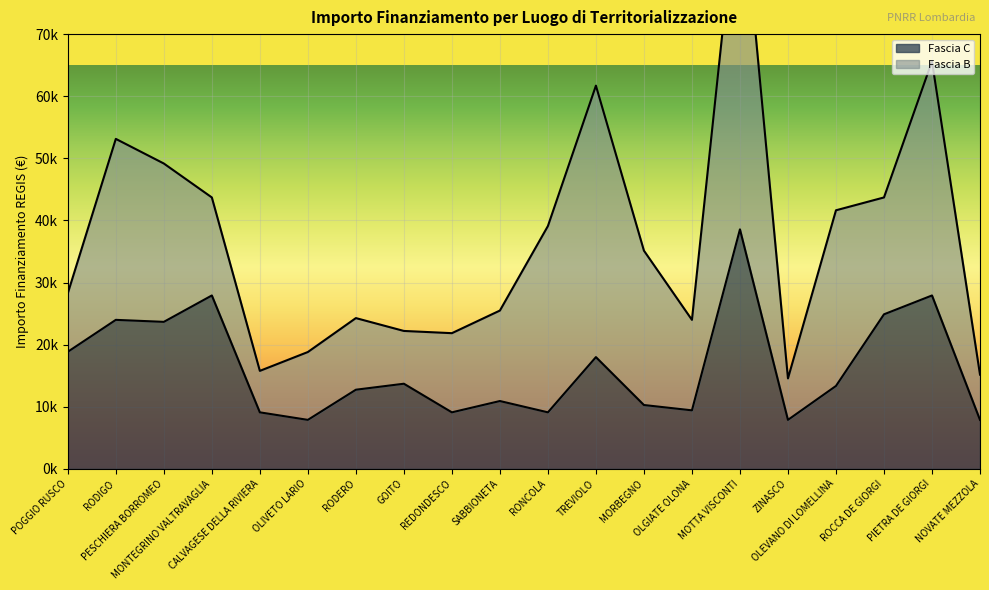

Which category has the lowest value across all series?

OLIVETO LARIO